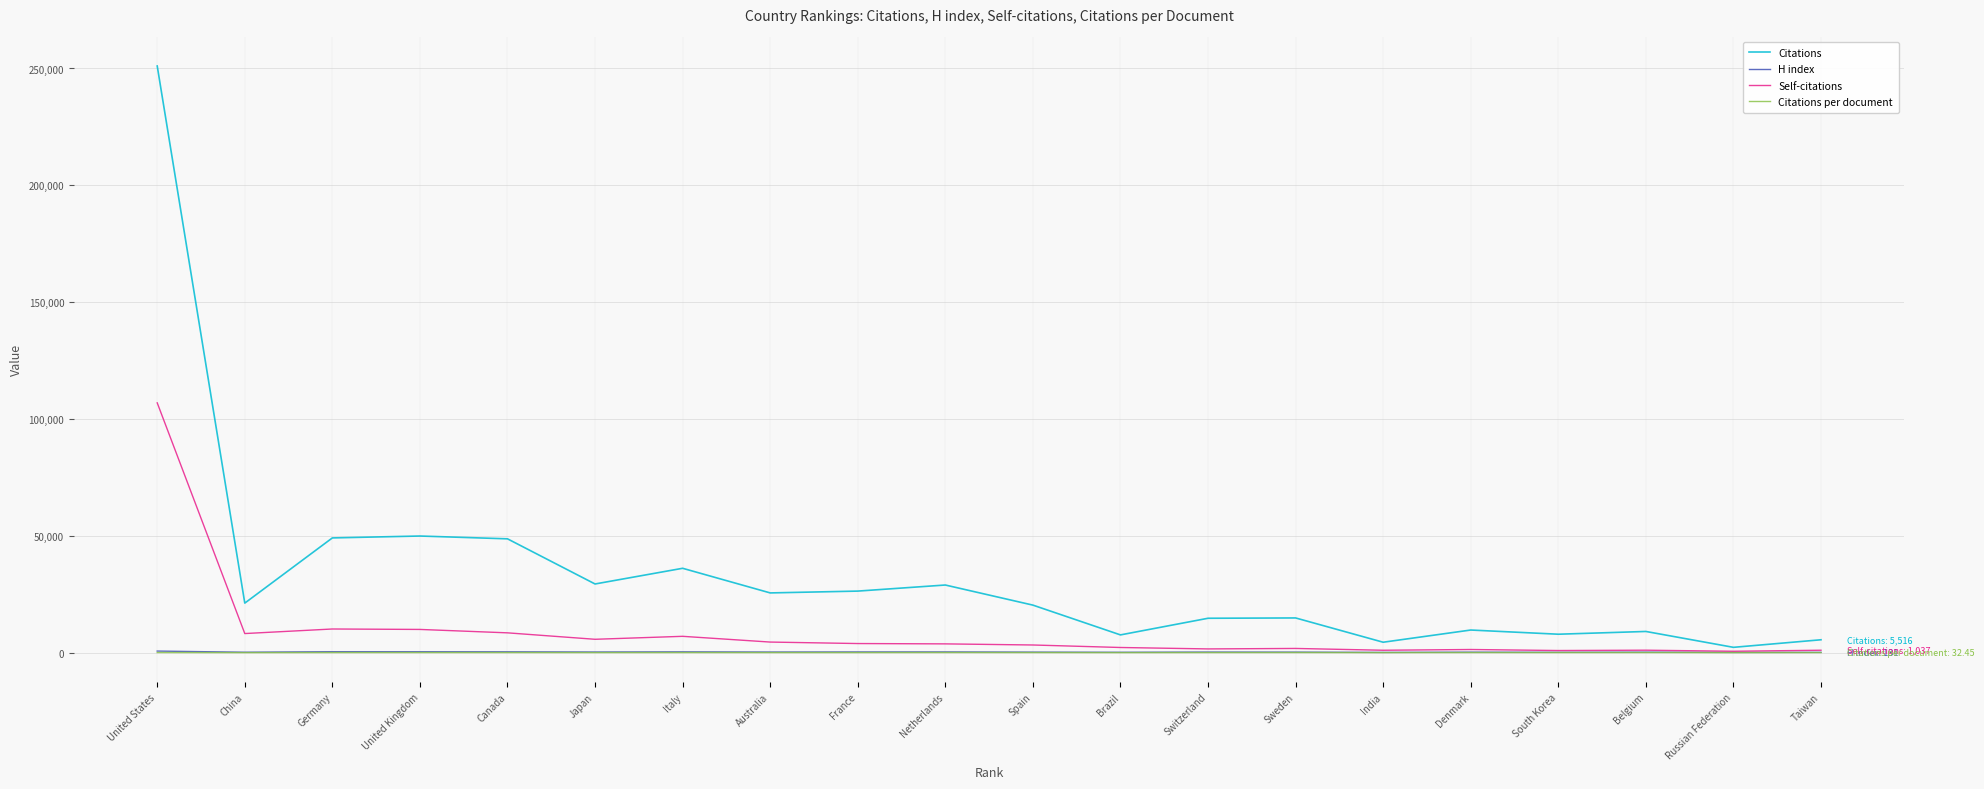

Is the value of Citations at South Korea greater than the value of Citations per document at Canada?

Yes